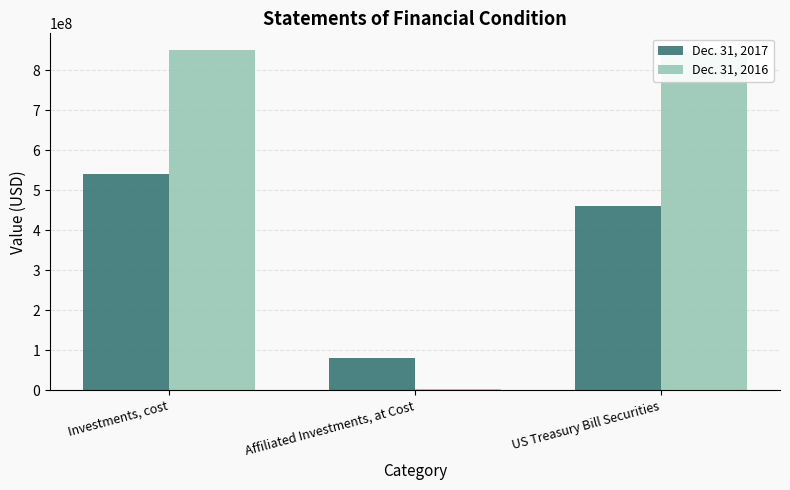

How many categories are shown in the chart?

3